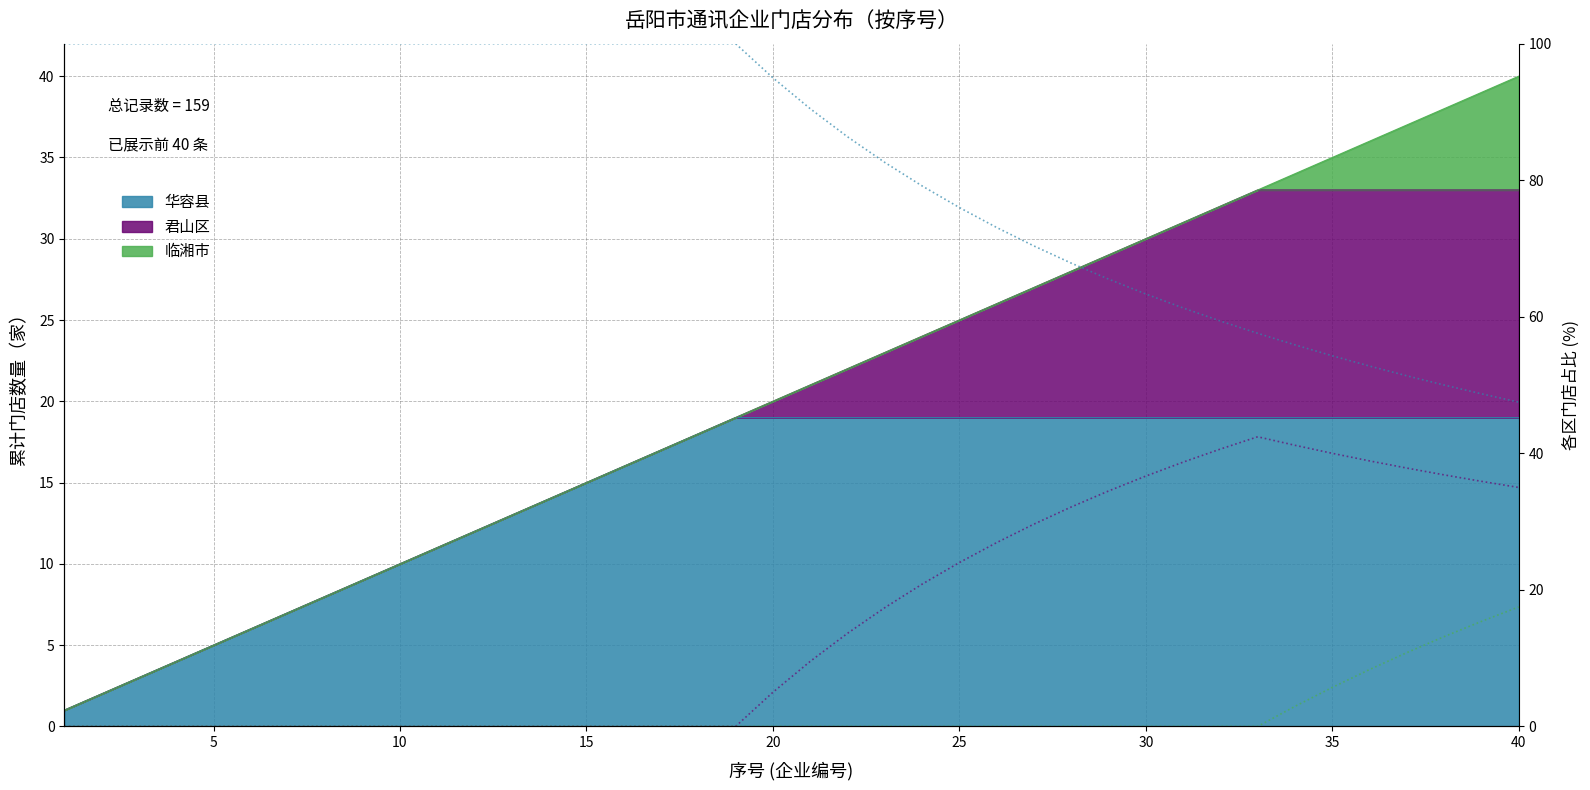

What is the difference between the maximum and minimum values in the 华容县 占比 series?

52.5